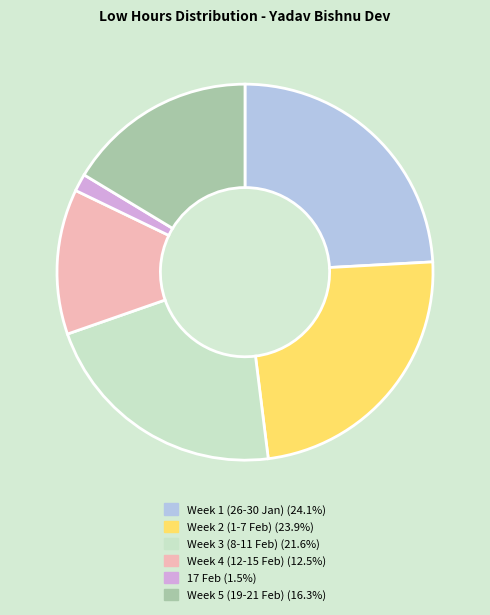

Is there a majority slice in this chart?

No